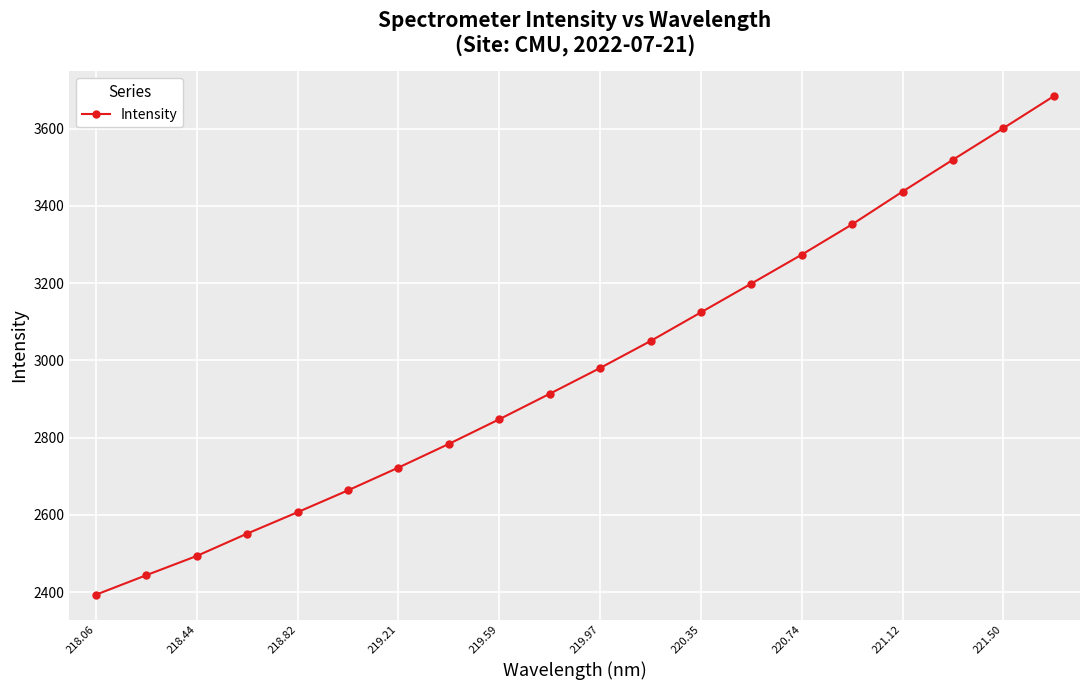

What is the greatest value displayed?

3683.6